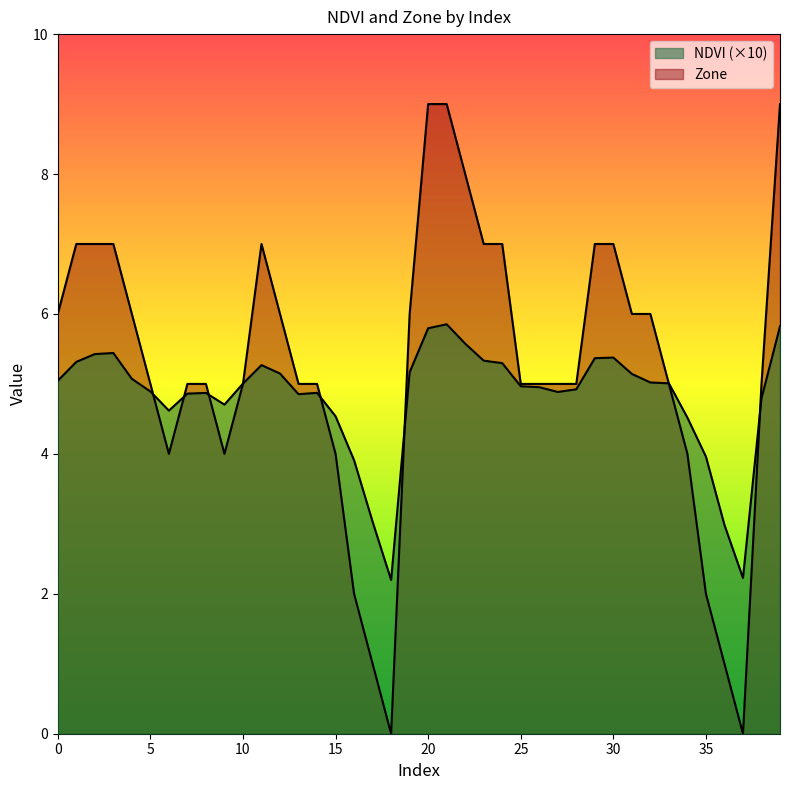

What value does the NDVI series have at 17?

3.0